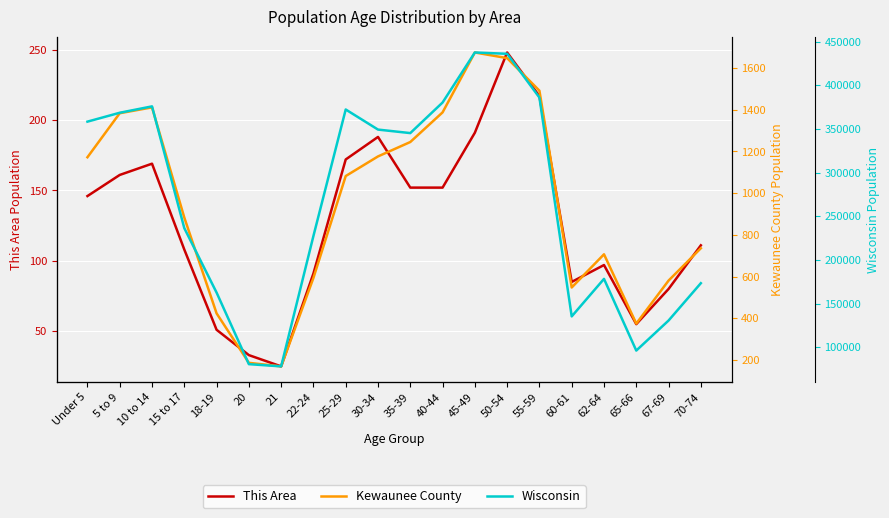

Which series has the largest total across all categories?

Wisconsin